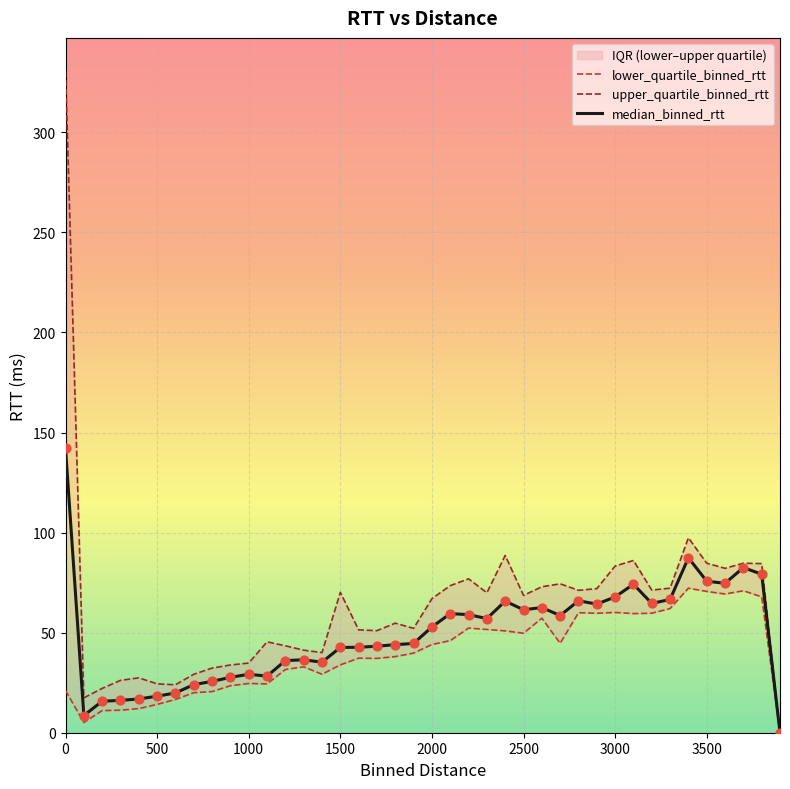

What is the maximum value for median_binned_rtt?

142.2